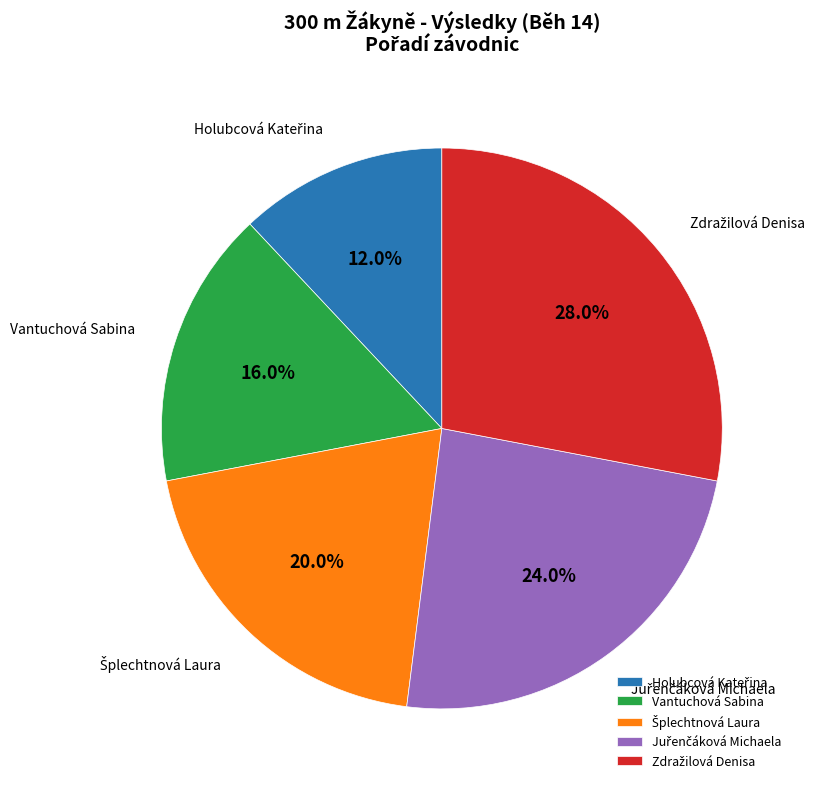

Is there a majority slice in this chart?

No